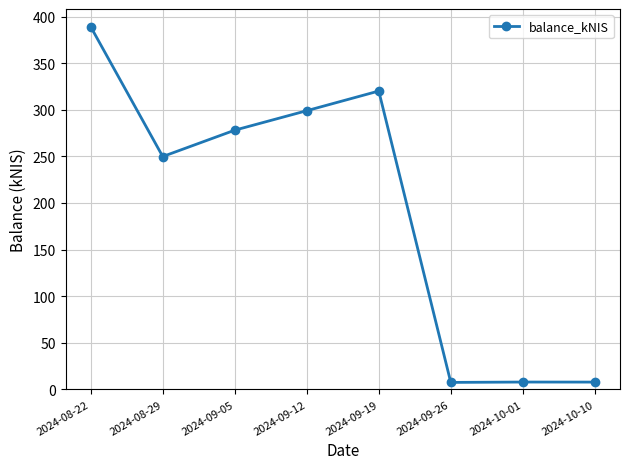

How many distinct data groups are displayed?

1